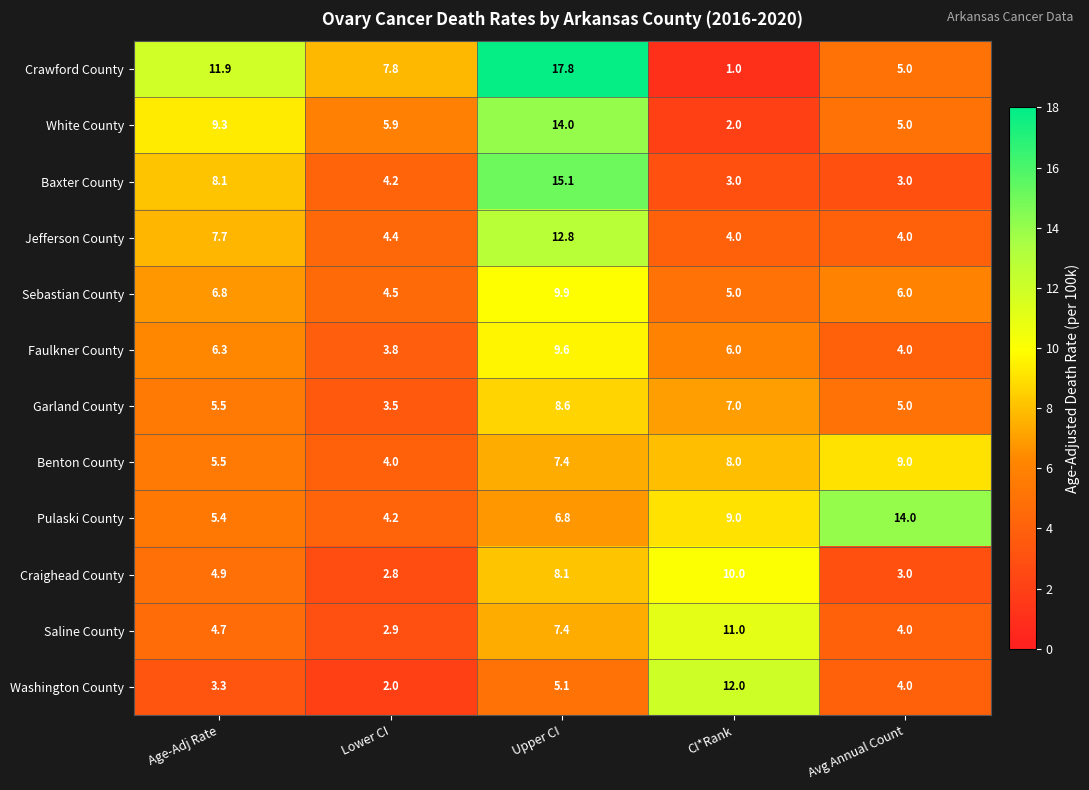

Rank the categories by Washington County value from lowest to highest.

Lower CI, Age-Adj Rate, Avg Annual Count, Upper CI, CI*Rank